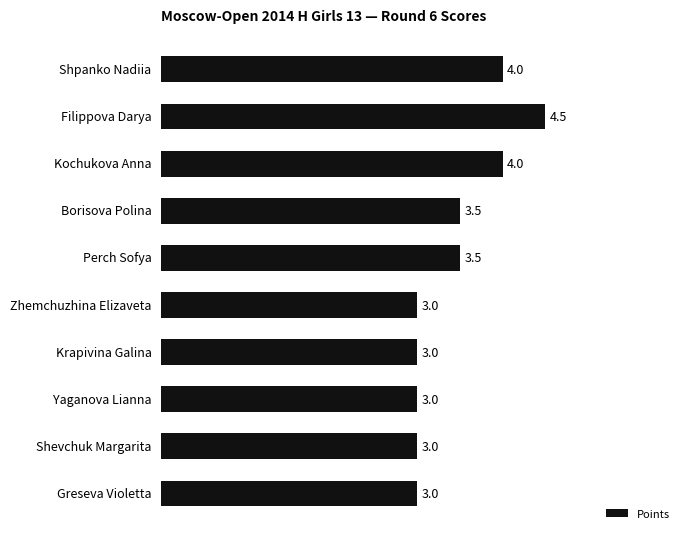

How many bars are there in total?

10